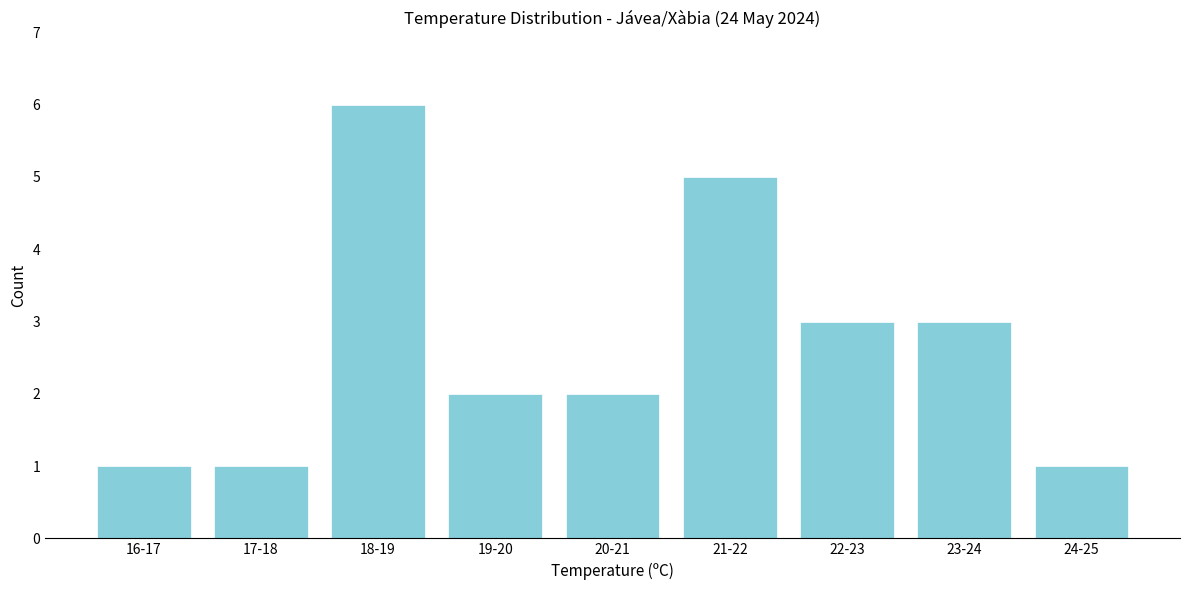

Reading left to right, list all the values displayed in this chart.

16-17=1	17-18=1	18-19=6	19-20=2	20-21=2	21-22=5	22-23=3	23-24=3	24-25=1